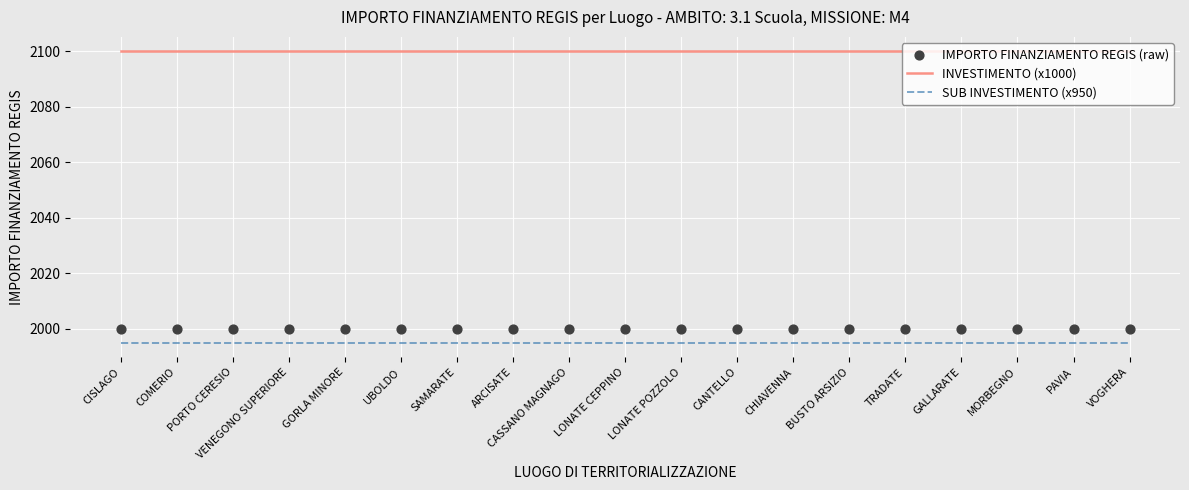

What are all the series names shown in the legend?

INVESTIMENTO (x1000), SUB INVESTIMENTO (x950), IMPORTO FINANZIAMENTO REGIS (raw)